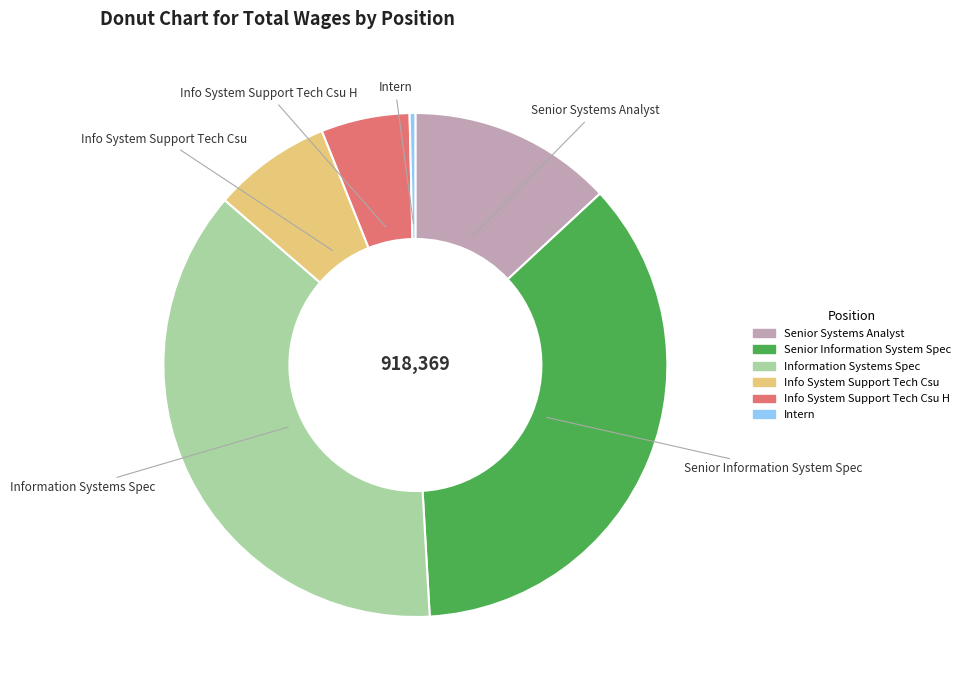

Which category has the biggest portion of the pie?

Information Systems Spec